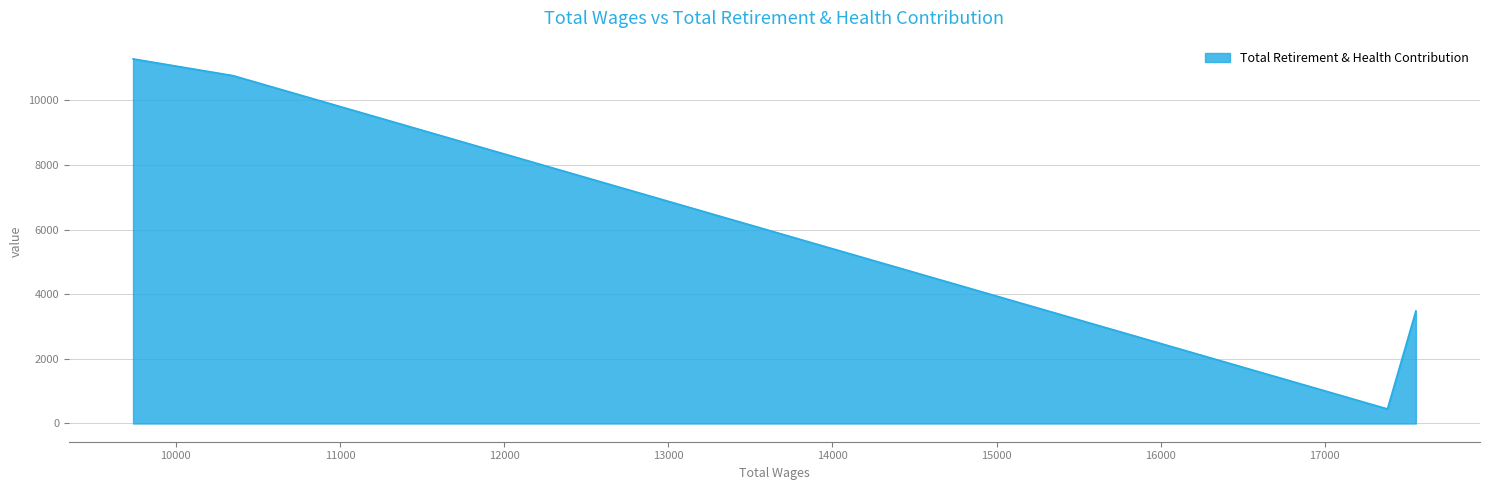

True or false: the data shows 1315 at 17555.0.

False